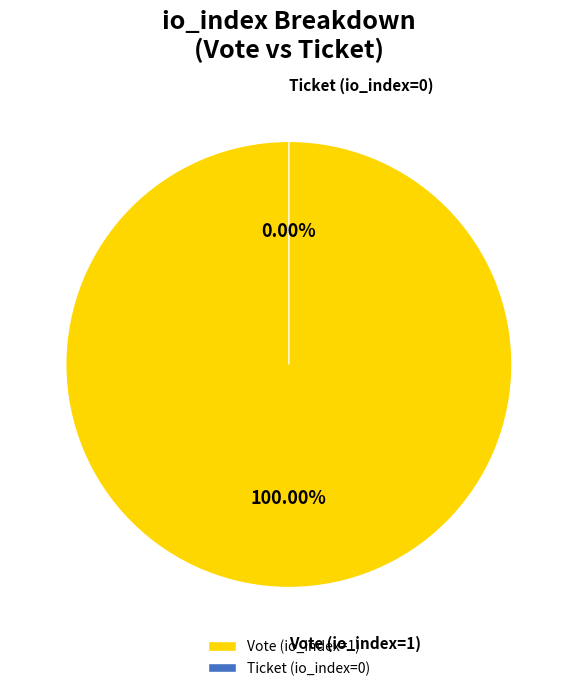

What is the largest slice in the pie chart?

Vote (io_index=1)